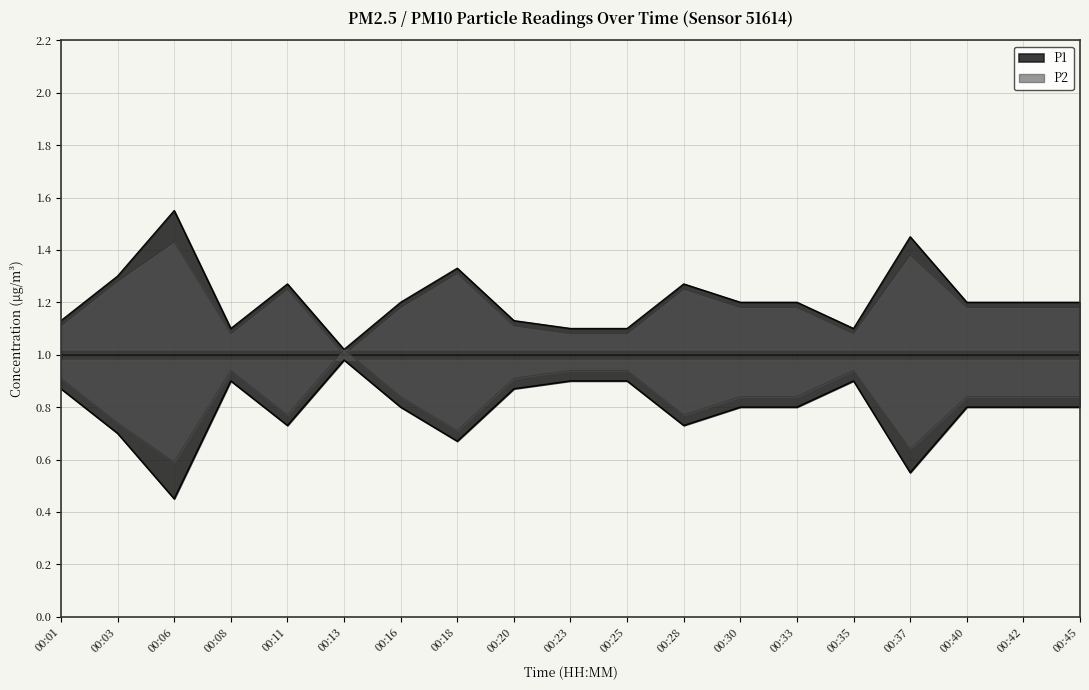

How many data points does each series have?

19